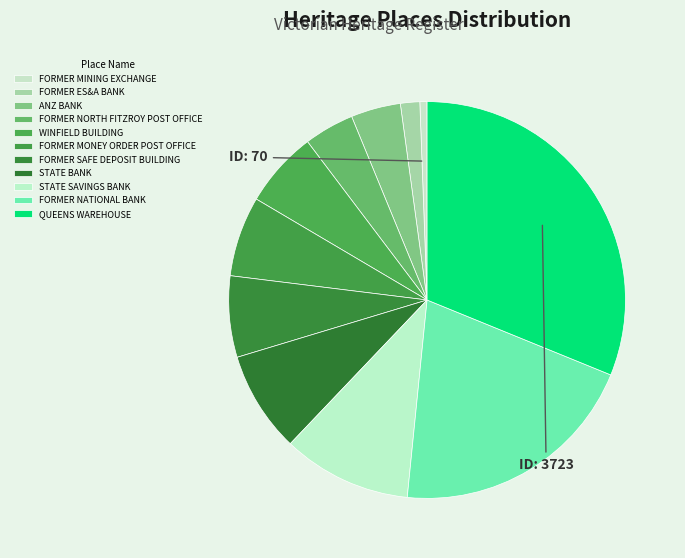

Which has a higher value, WINFIELD BUILDING or QUEENS WAREHOUSE?

QUEENS WAREHOUSE